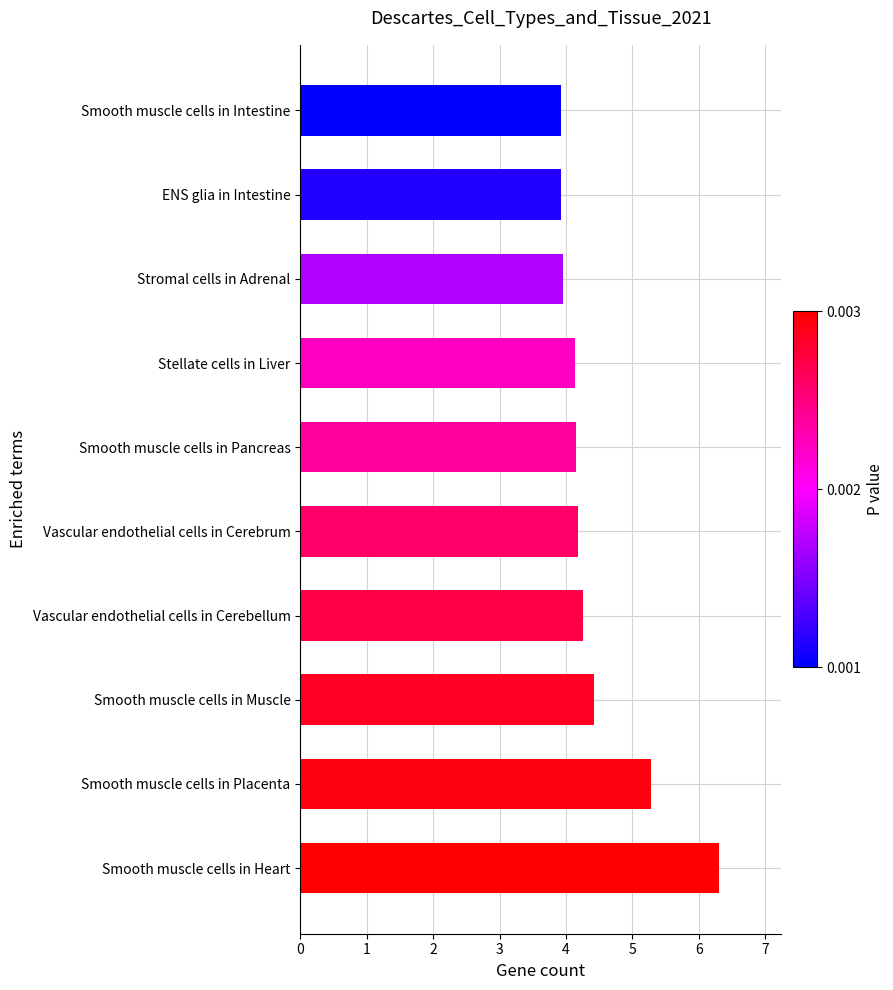

The chart shows a value of 4.2 at Vascular endothelial cells in Cerebellum. True or false?

True